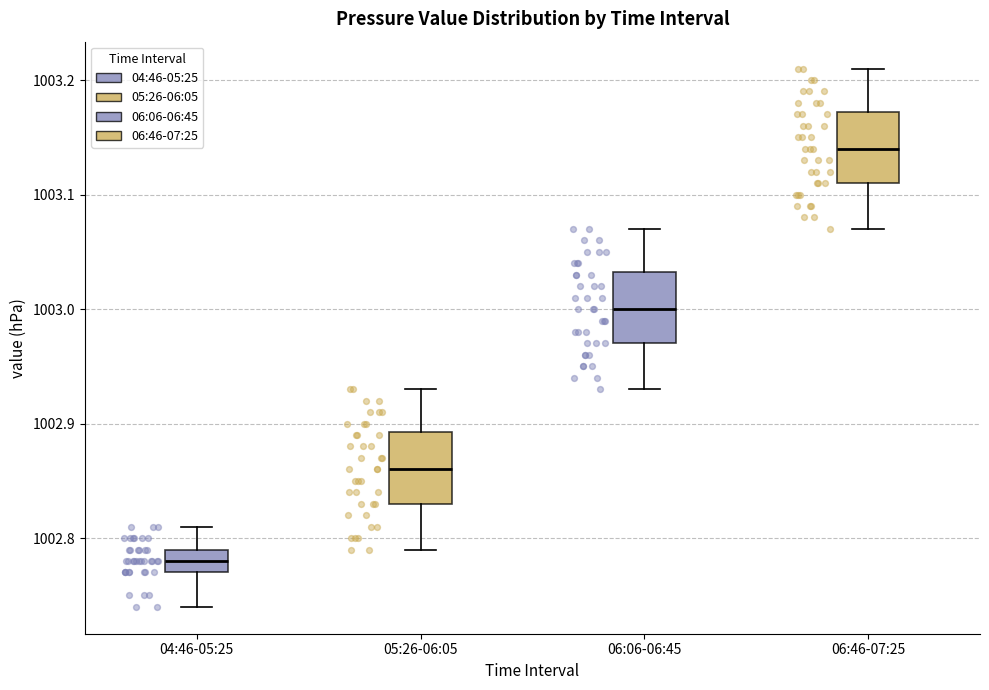

Reading left to right, transcribe this box plot: for each box, give where its median line is, the range the box spans, and where its two whiskers end, as read against the y-axis. The values are not printed on the chart, so give them approximately, as read against the axis.

04:46-05:25: median 1002.78, box 1002.77 to 1002.79, whiskers 1002.74 to 1002.81
05:26-06:05: median 1002.86, box 1002.83 to 1002.89, whiskers 1002.79 to 1002.93
06:06-06:45: median 1003.00, box 1002.97 to 1003.03, whiskers 1002.93 to 1003.07
06:46-07:25: median 1003.14, box 1003.11 to 1003.17, whiskers 1003.07 to 1003.21